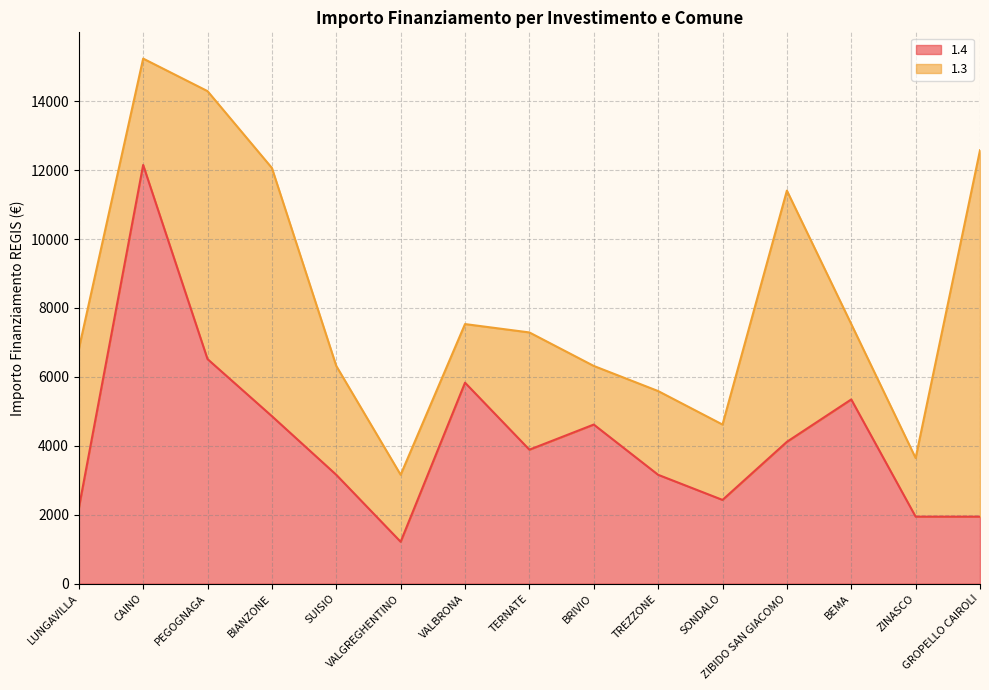

True or false: the data shows 4417 at PEGOGNAGA.

False